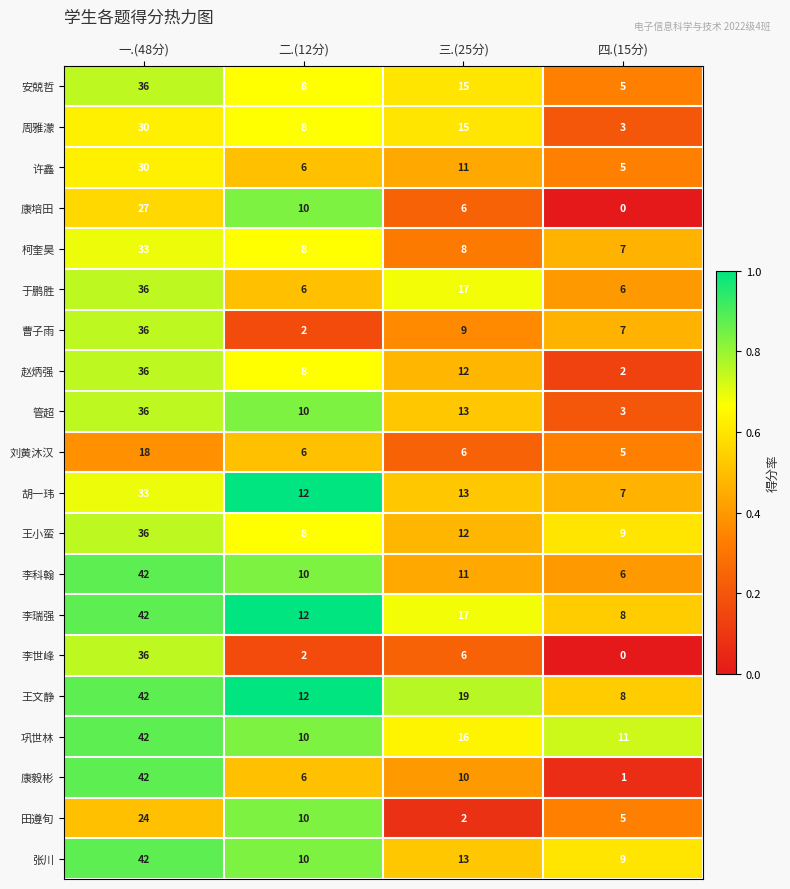

What is the sum of the 管超 values at 四.(15分) and 三.(25分)?

16